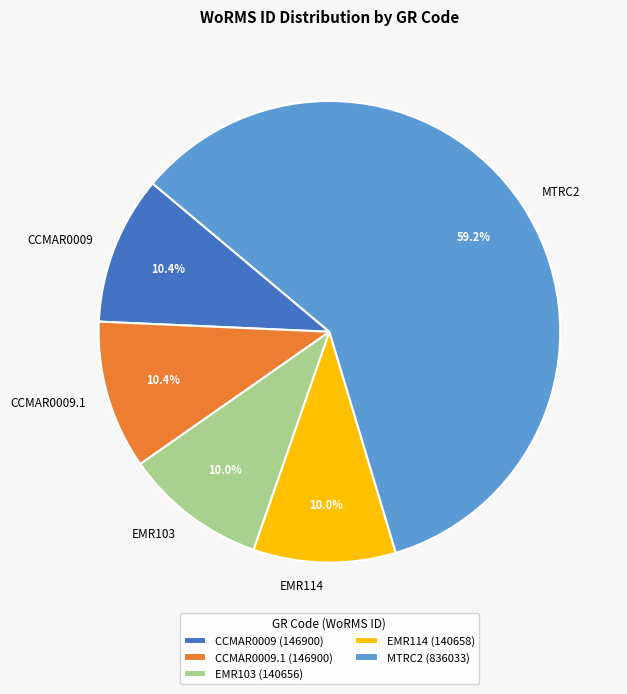

Which category has the biggest portion of the pie?

MTRC2